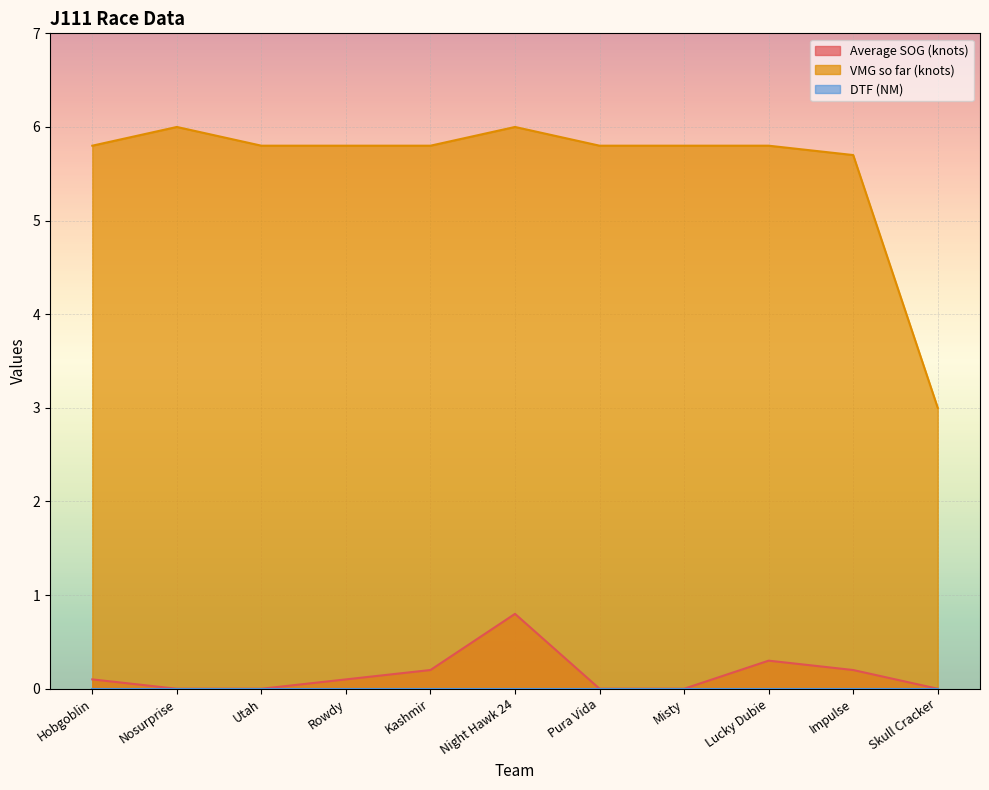

How many distinct data groups are displayed?

3